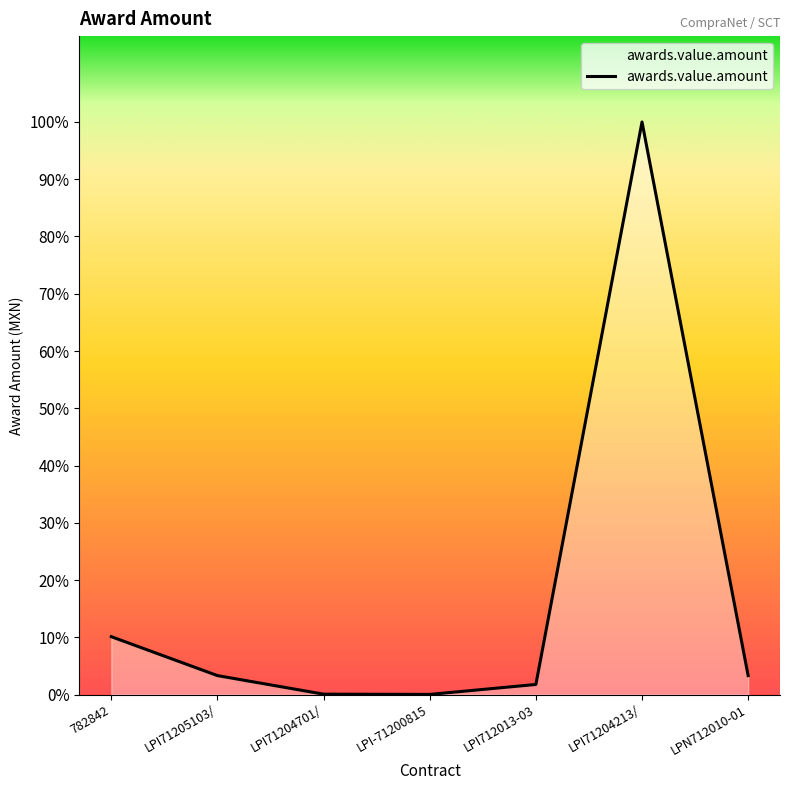

What is the maximum value shown in the chart?

25677750